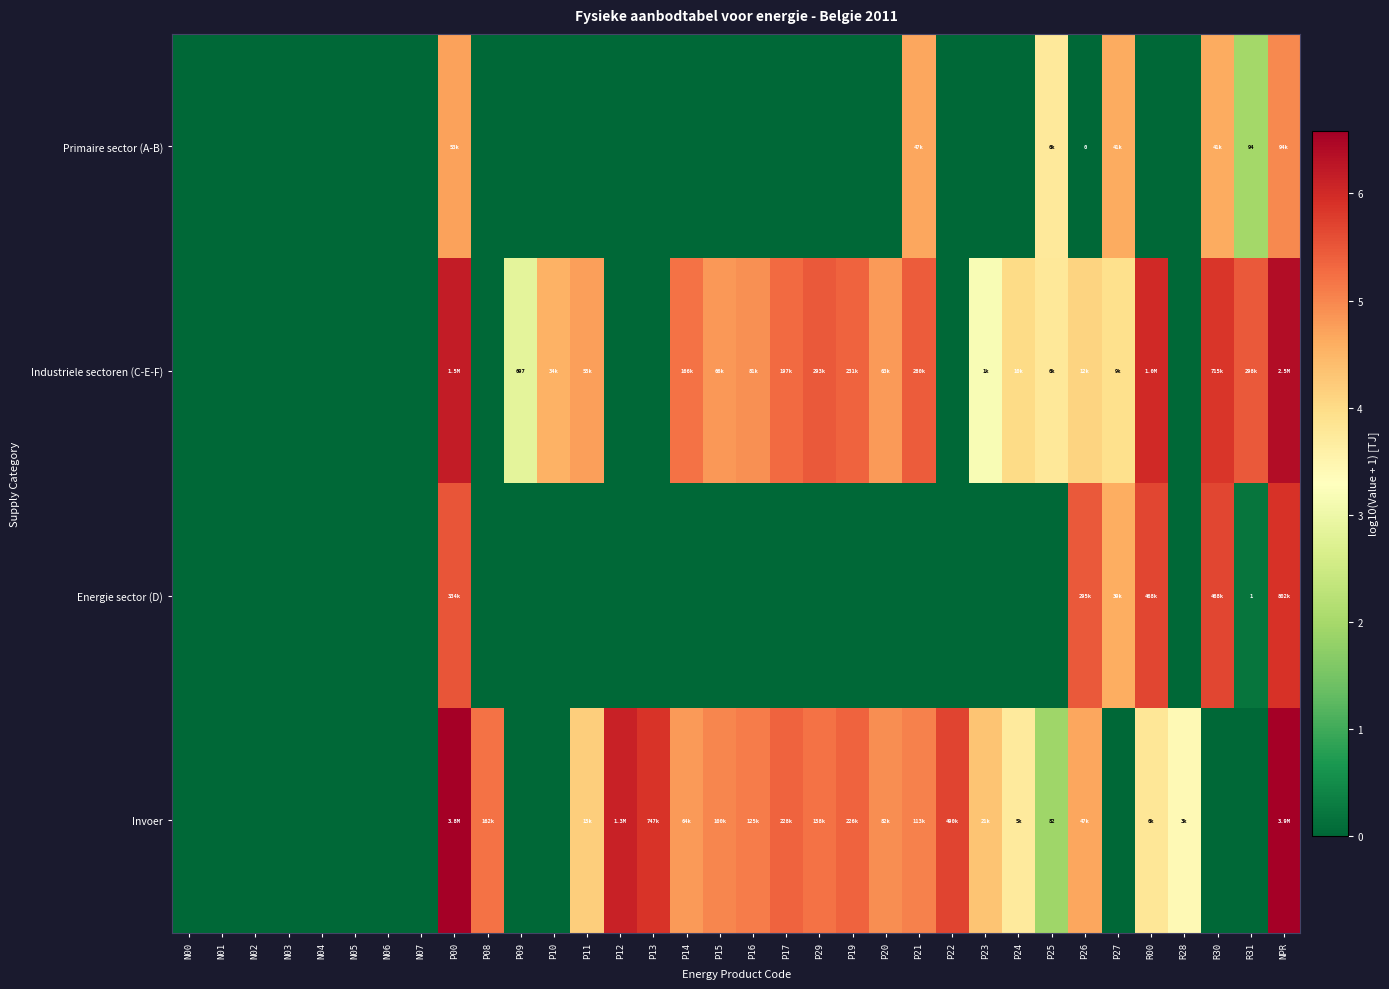

What is the difference between the highest and lowest values at P26?

5.5